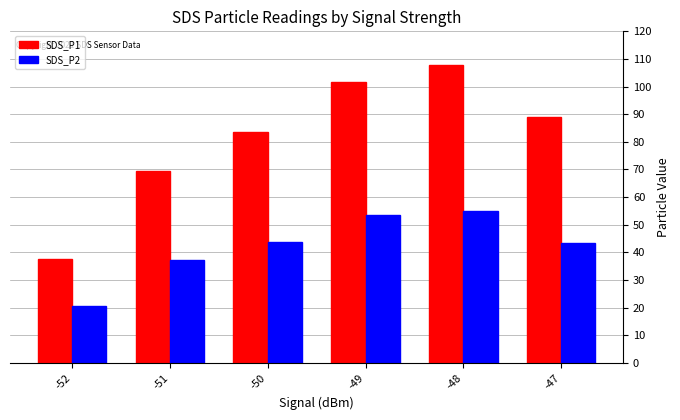

At which category does the chart reach its peak across all series?

-48